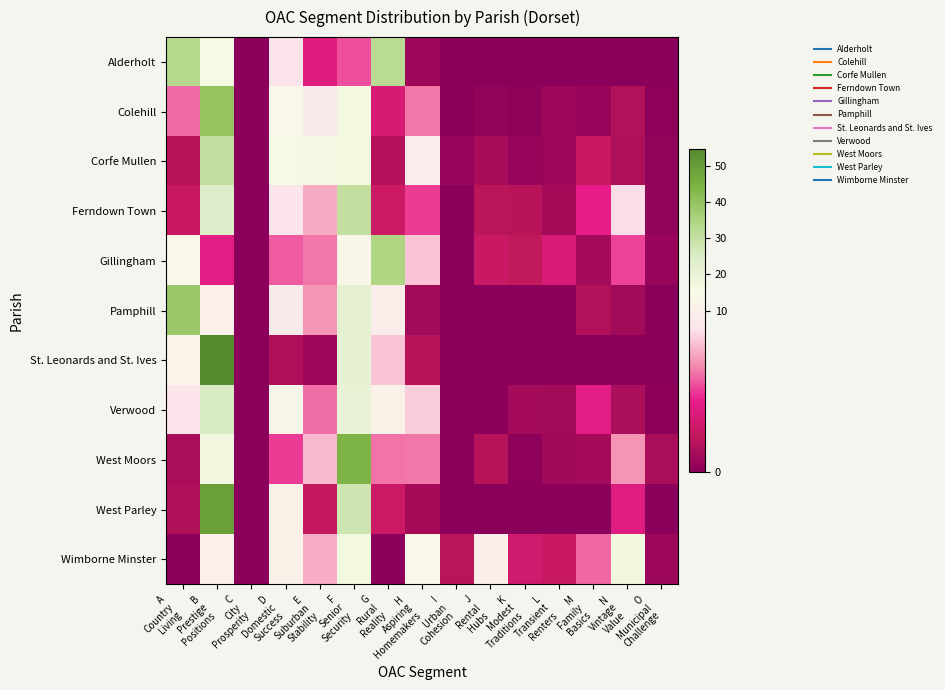

Which series has the largest range (max minus min)?

St. Leonards and St. Ives